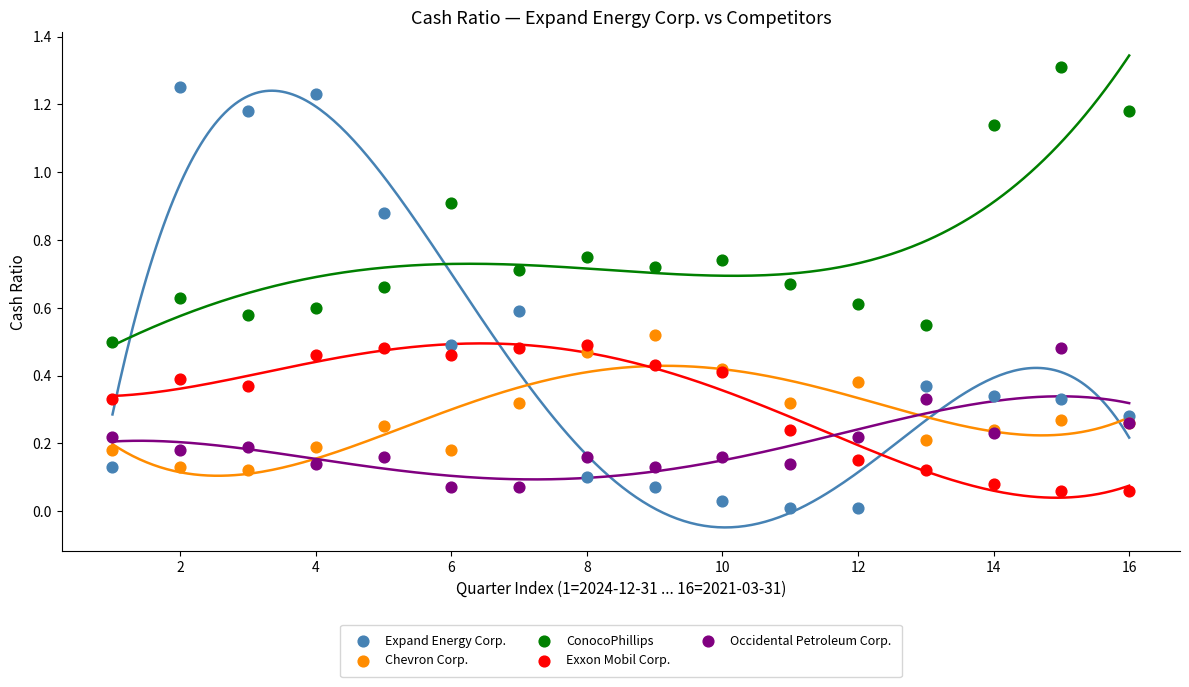

What are all the series names shown in the legend?

Expand Energy Corp., Chevron Corp., ConocoPhillips, Exxon Mobil Corp., Occidental Petroleum Corp.